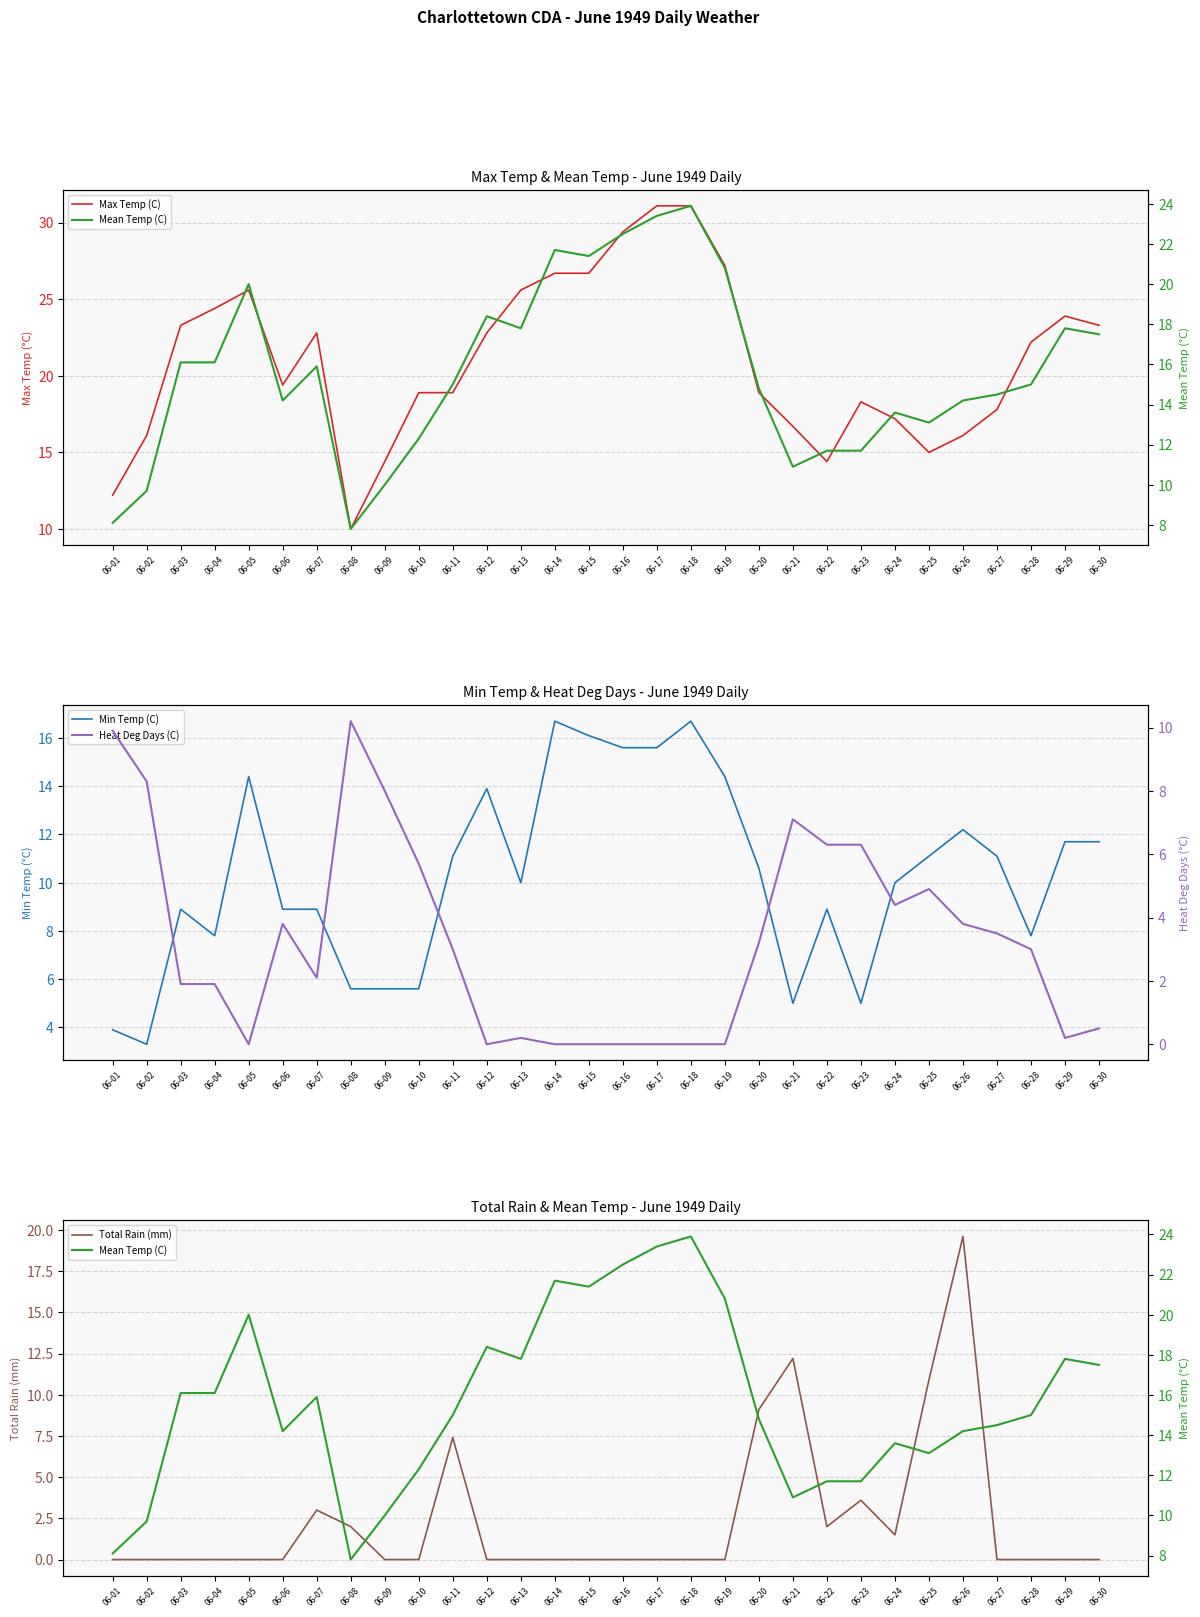

What is the maximum value shown in the chart?

31.1